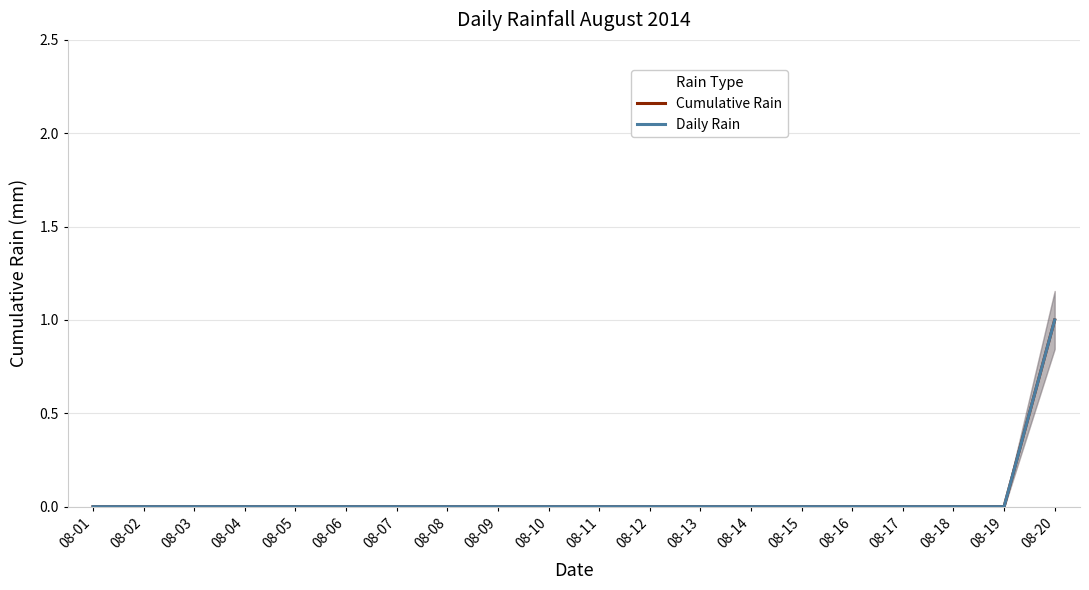

True or false: Daily Rain has a value of 0 at 08-13.

True